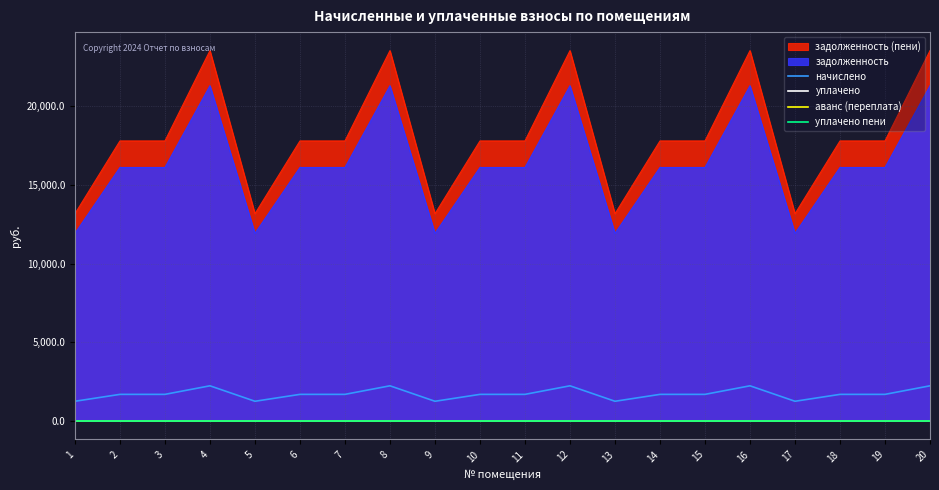

What is the spread (max minus min) of values at 6?

1687.4